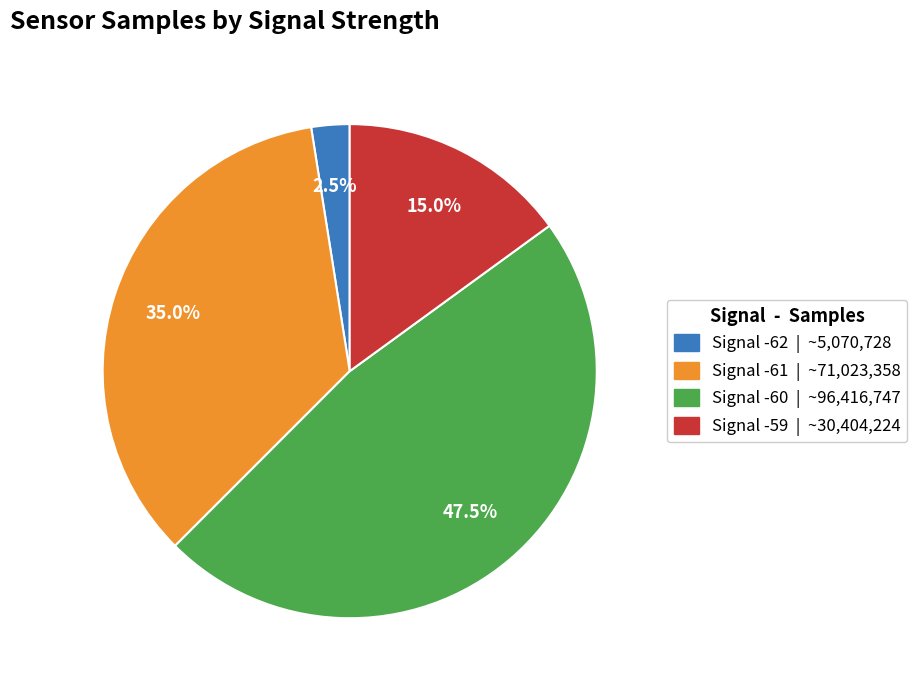

Is there a majority slice in this chart?

No